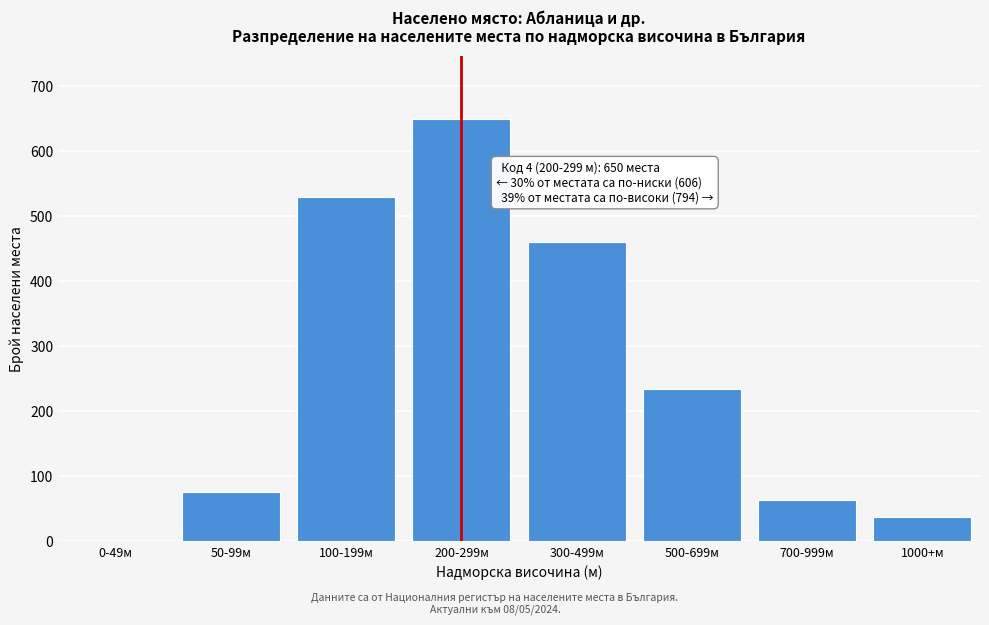

Reading left to right, transcribe all the data shown in this chart.

0-49м=0	50-99м=76	100-199м=530	200-299м=650	300-499м=460	500-699м=234	700-999м=63	1000+м=37